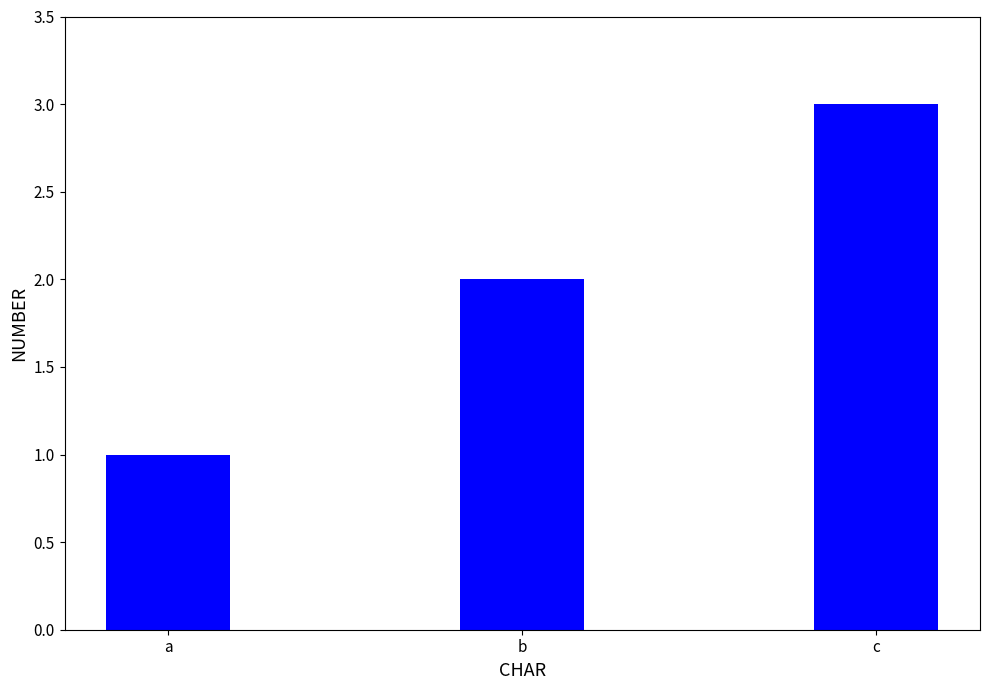

Are the bars grouped side by side (vs. stacked)?

No